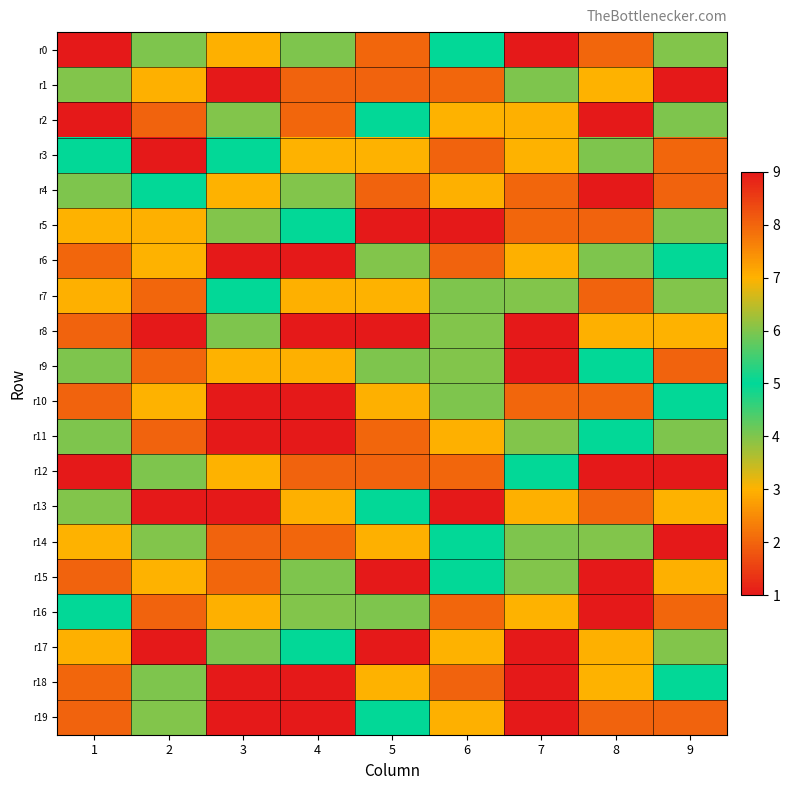

Rank the series by their maximum value, from lowest to highest.

r3, r7, r16, r0, r1, r2, r4, r5, r6, r8, r9, r10, r11, r12, r13, r14, r15, r17, r18, r19